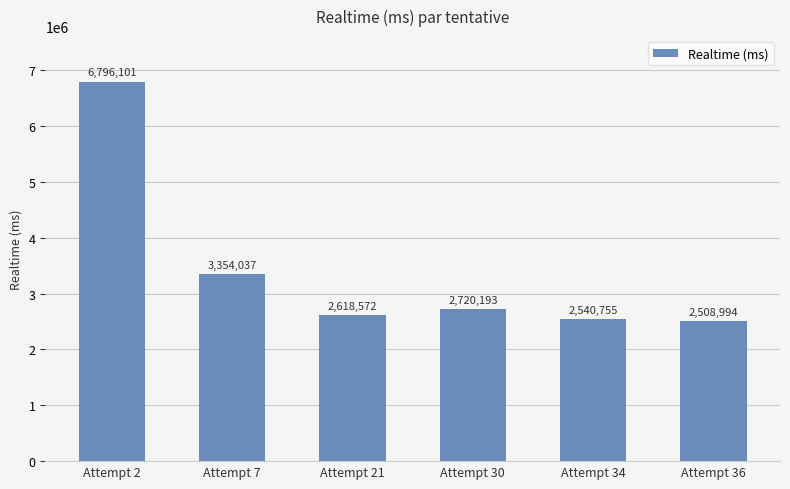

Between Attempt 30 and Attempt 36, which is larger?

Attempt 30